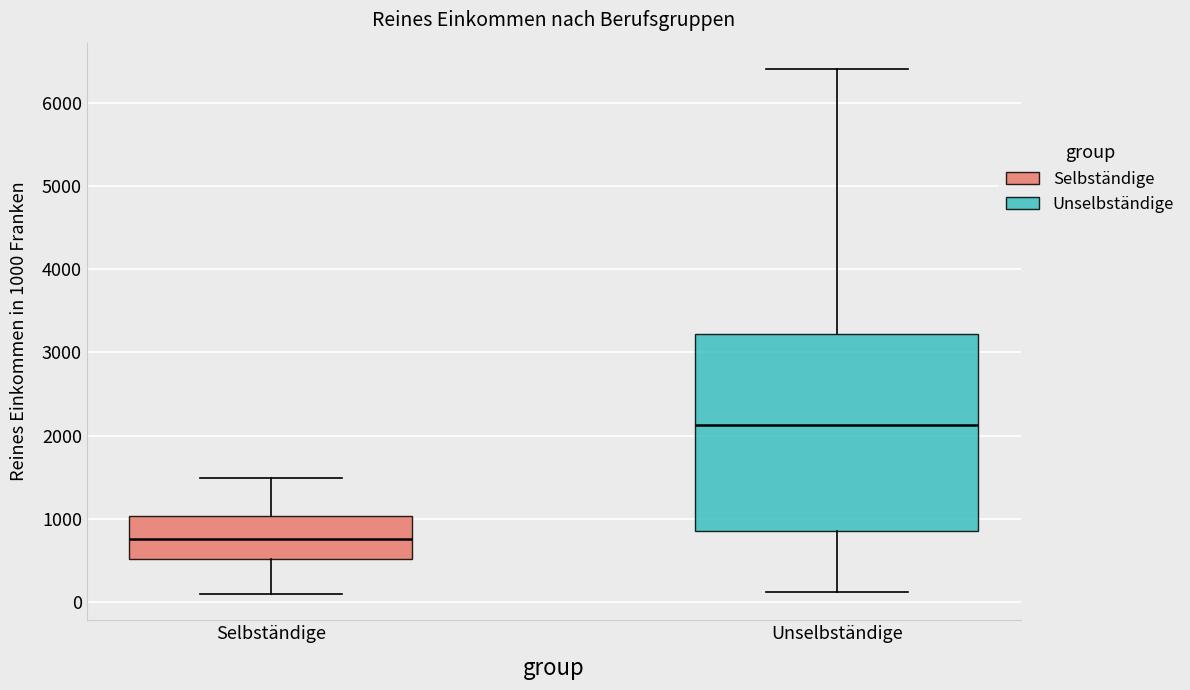

Which box is the tallest, from its lower edge to its upper edge?

Unselbständige